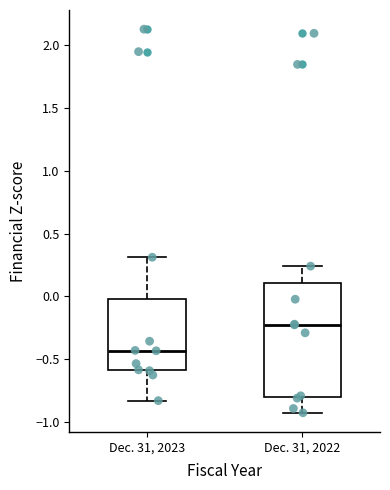

Reading left to right, transcribe this box plot: for each box, give where its median line is, the range the box spans, and where its two whiskers end, as read against the y-axis. The values are not printed on the chart, so give them approximately, as read against the axis.

Dec. 31, 2023: median -0.45, box -0.60 to 0.00, whiskers -0.85 to 0.30
Dec. 31, 2022: median -0.25, box -0.80 to 0.10, whiskers -0.95 to 0.25